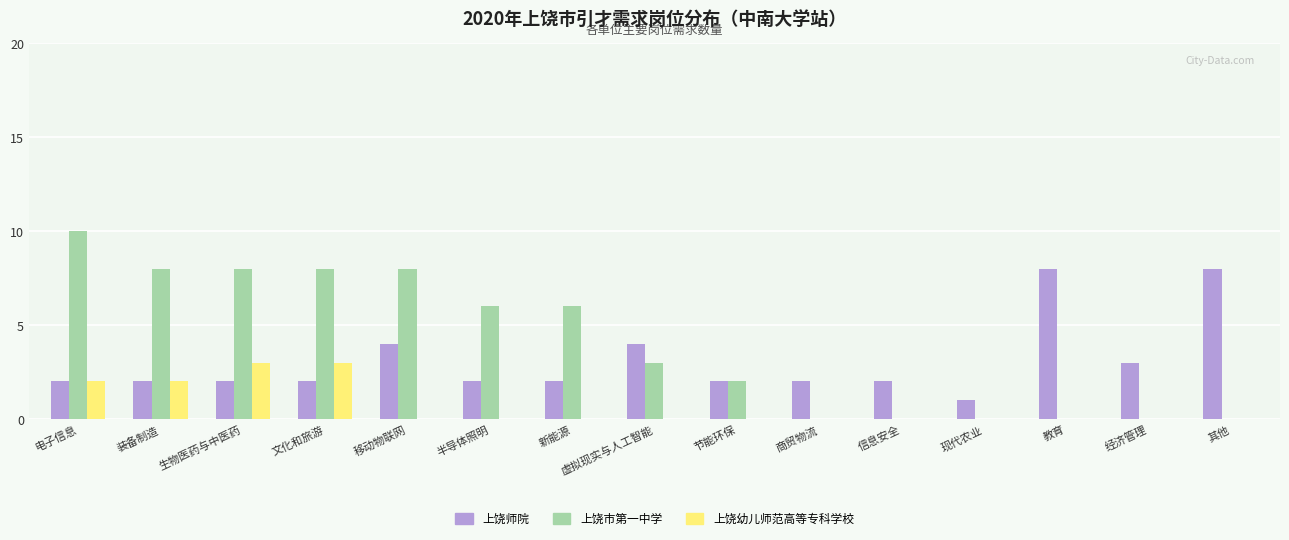

Which category has the highest value in the 上饶市第一中学 series?

电子信息